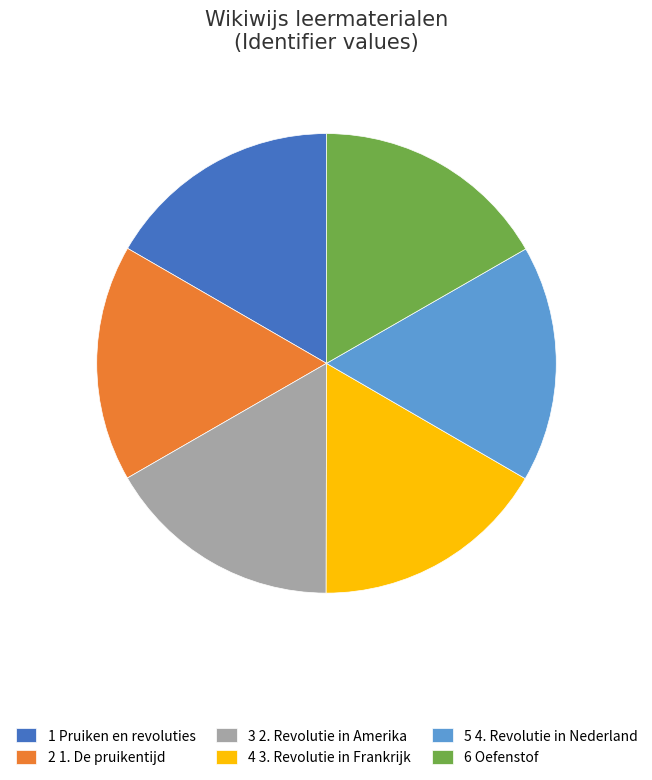

Do 6 Oefenstof and 4 3. Revolutie in Frankrijk together represent more than half of the pie?

No